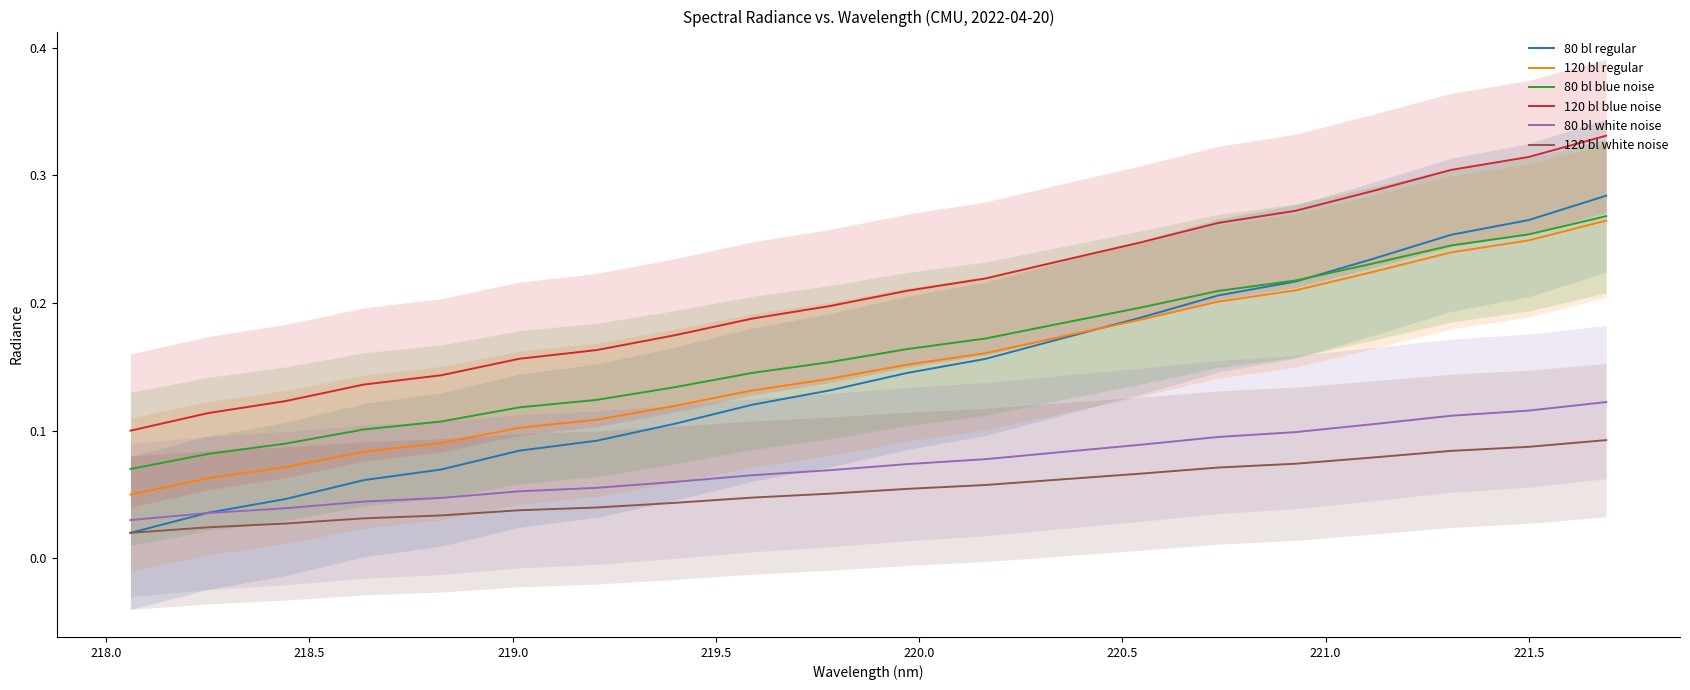

True or false: 80 bl regular and 120 bl blue noise cross at least once.

False